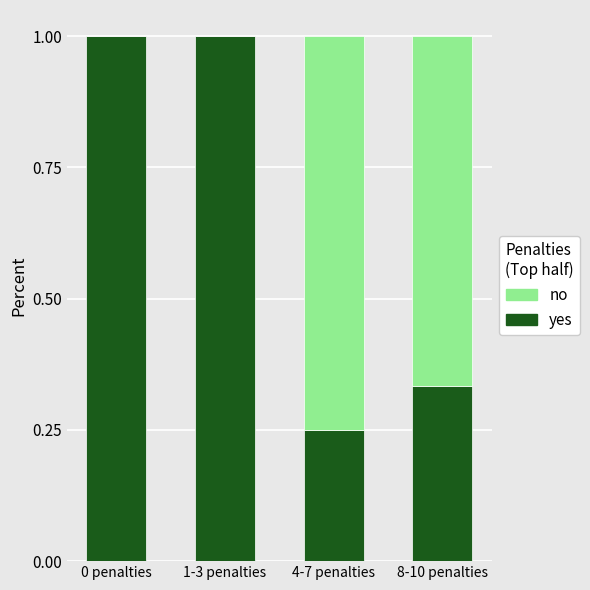

What is the highest value of the yes series?

1.0